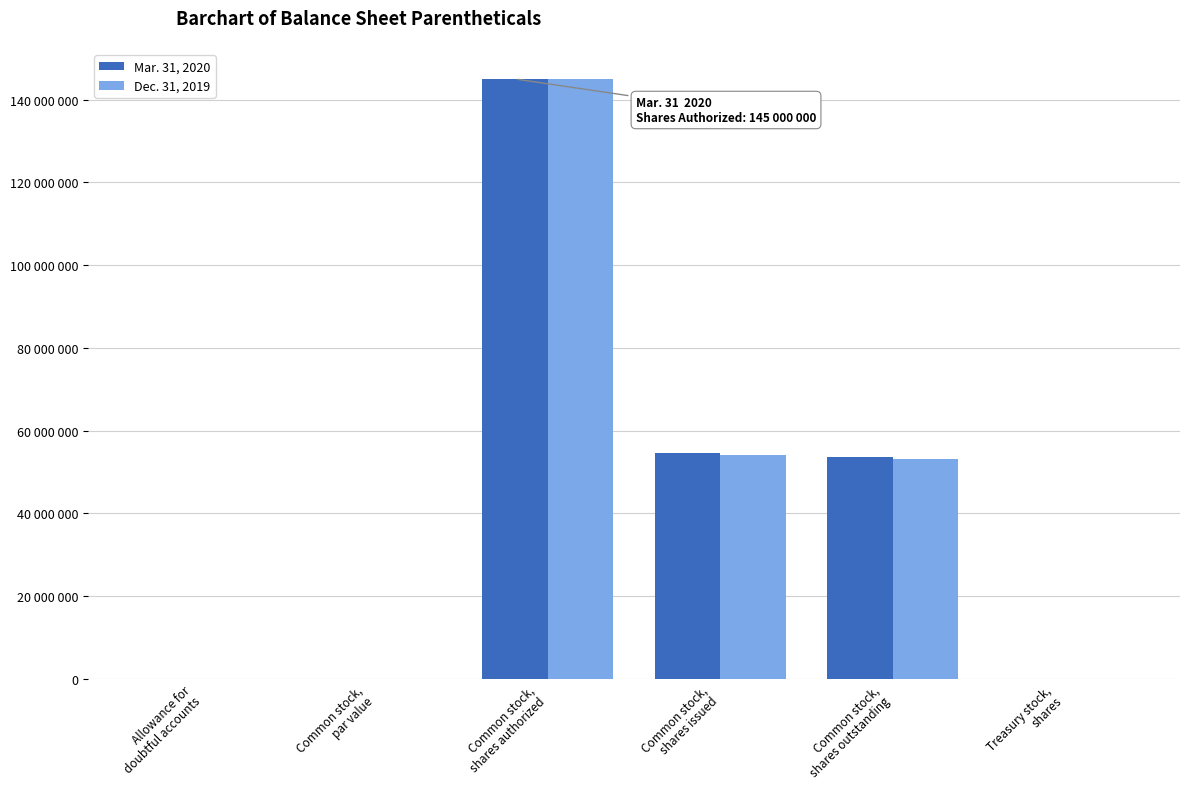

Is the value of Dec. 31, 2019 at Common stock,
par value greater than the value of Mar. 31, 2020 at Common stock,
shares authorized?

No